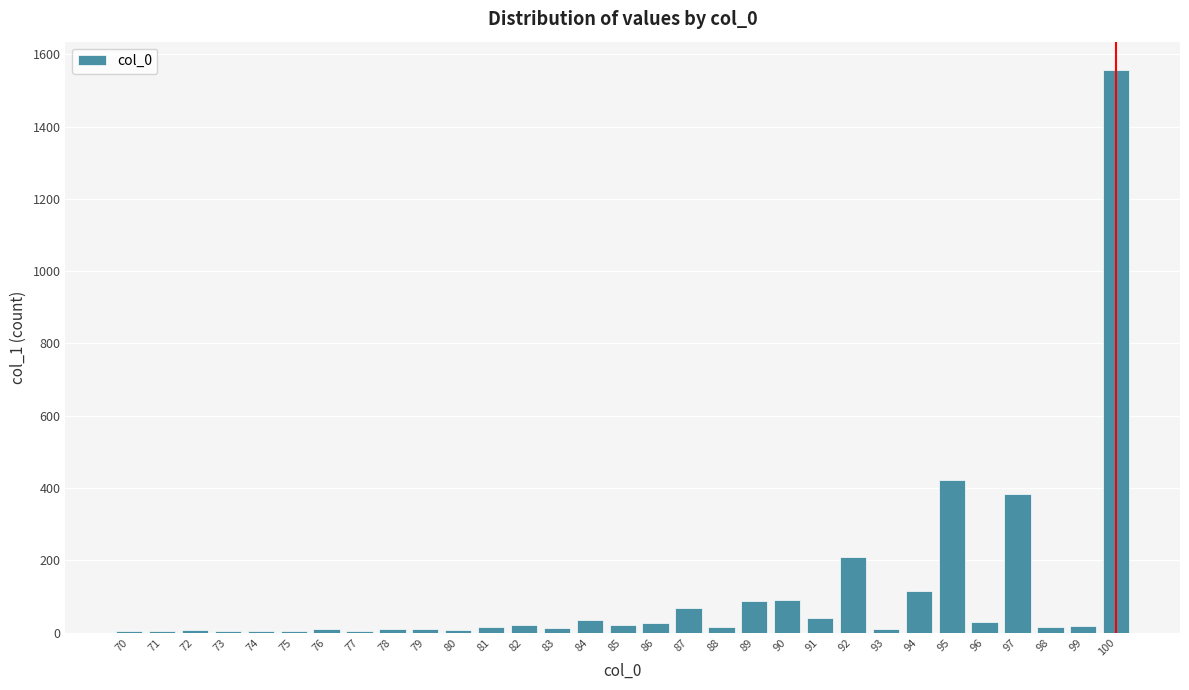

What is the sum of all values?

3254